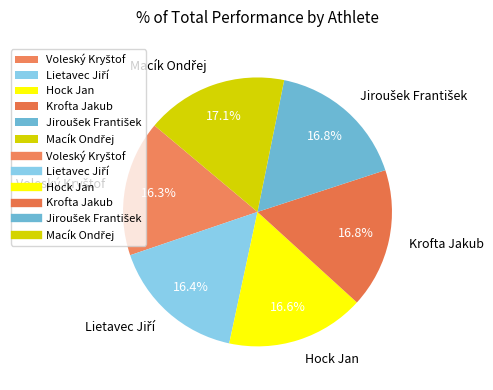

Is there a majority slice in this chart?

No